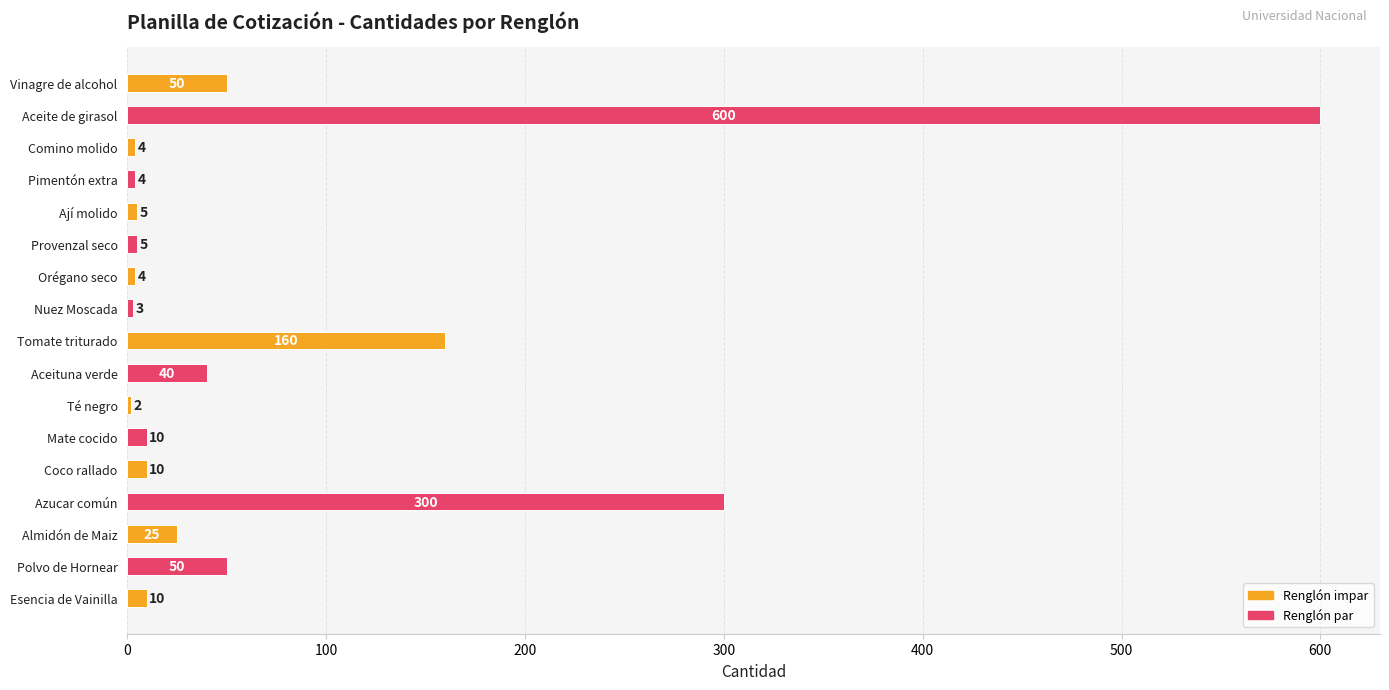

Between Aceituna verde and Orégano seco, which is larger?

Aceituna verde